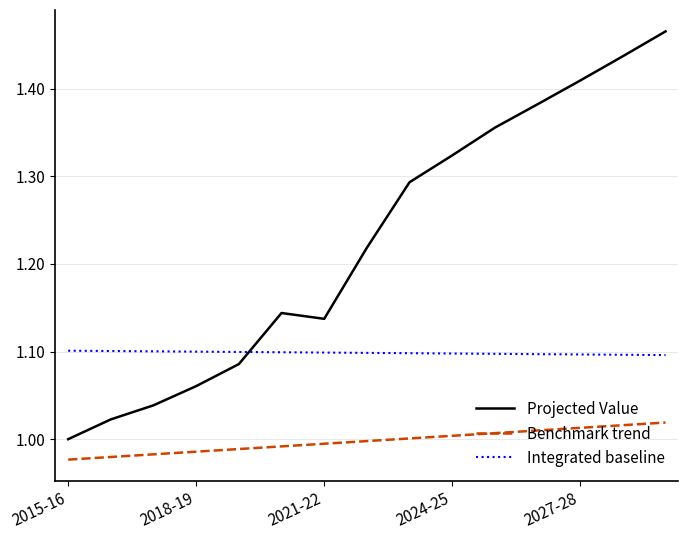

Which series has the widest spread of values?

Projected Value